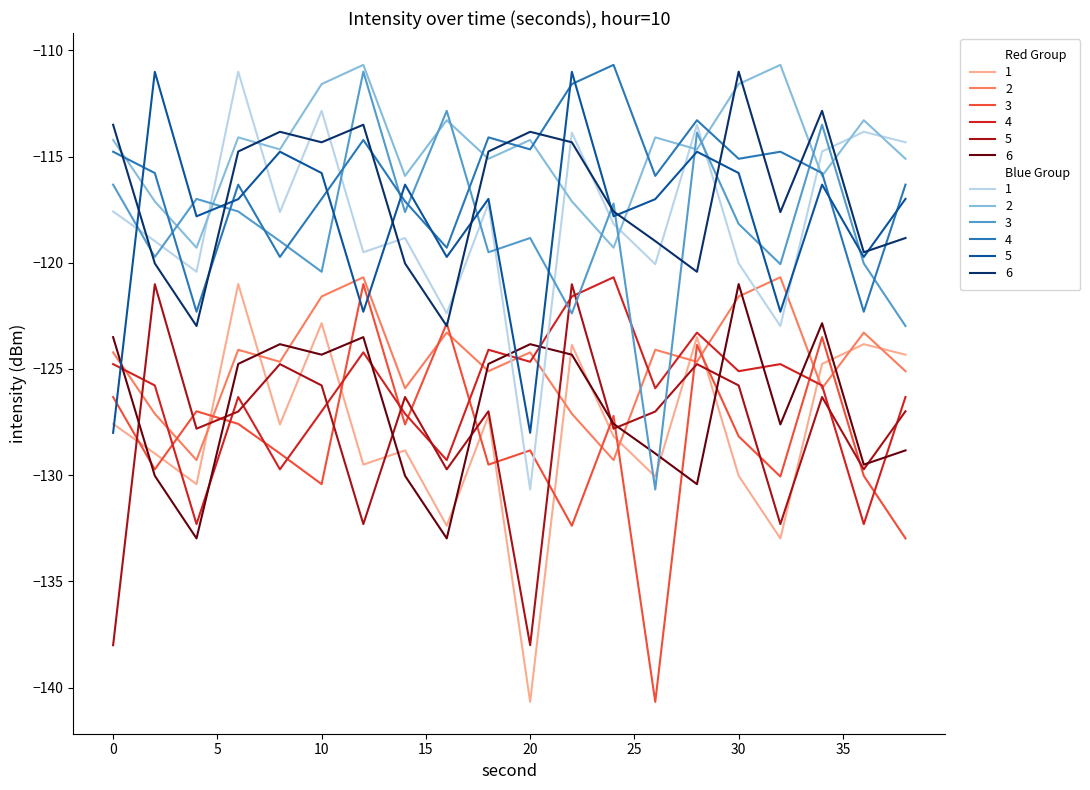

What is the maximum value shown in the chart?

-110.7